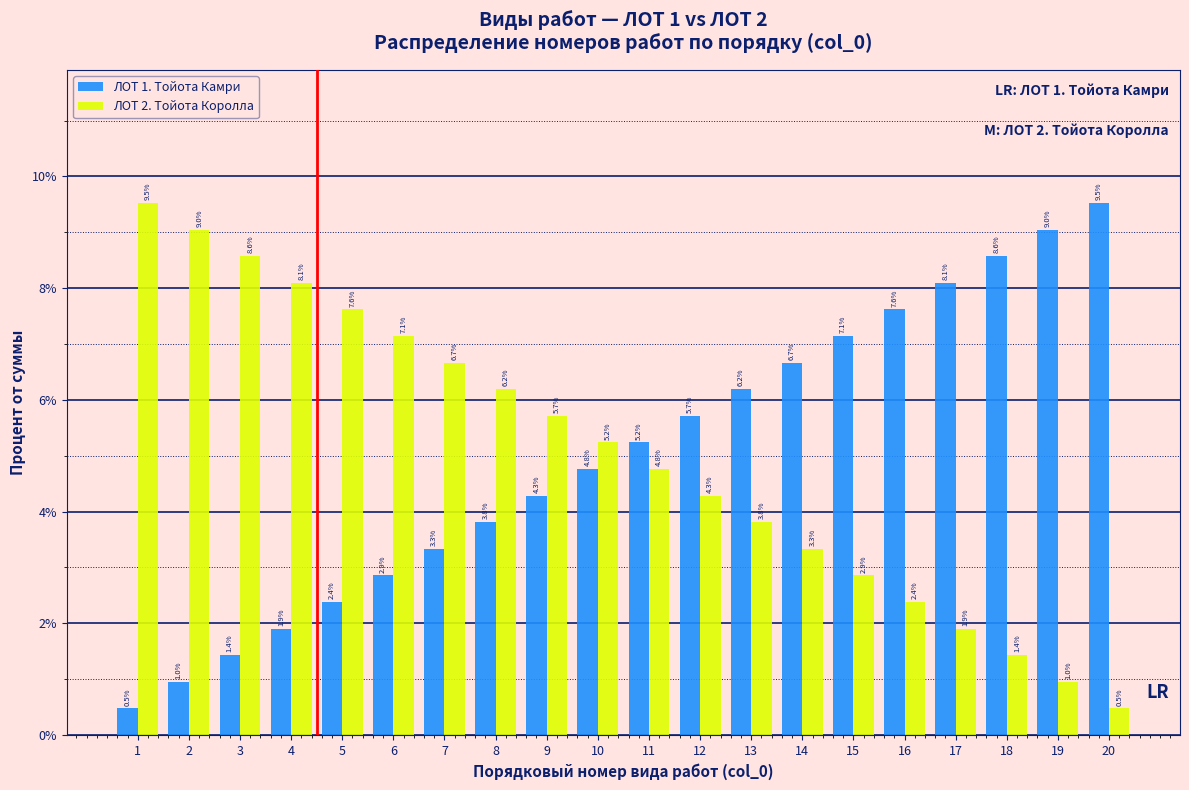

Reading right to left, what are all the values shown in this chart?

ЛОТ 1. Тойота Камри: 9.5	9.0	8.6	8.1	7.6	7.1	6.7	6.2	5.7	5.2	4.8	4.3	3.8	3.3	2.9	2.4	1.9	1.4	1.0	0.5
ЛОТ 2. Тойота Королла: 0.5	1.0	1.4	1.9	2.4	2.9	3.3	3.8	4.3	4.8	5.2	5.7	6.2	6.7	7.1	7.6	8.1	8.6	9.0	9.5